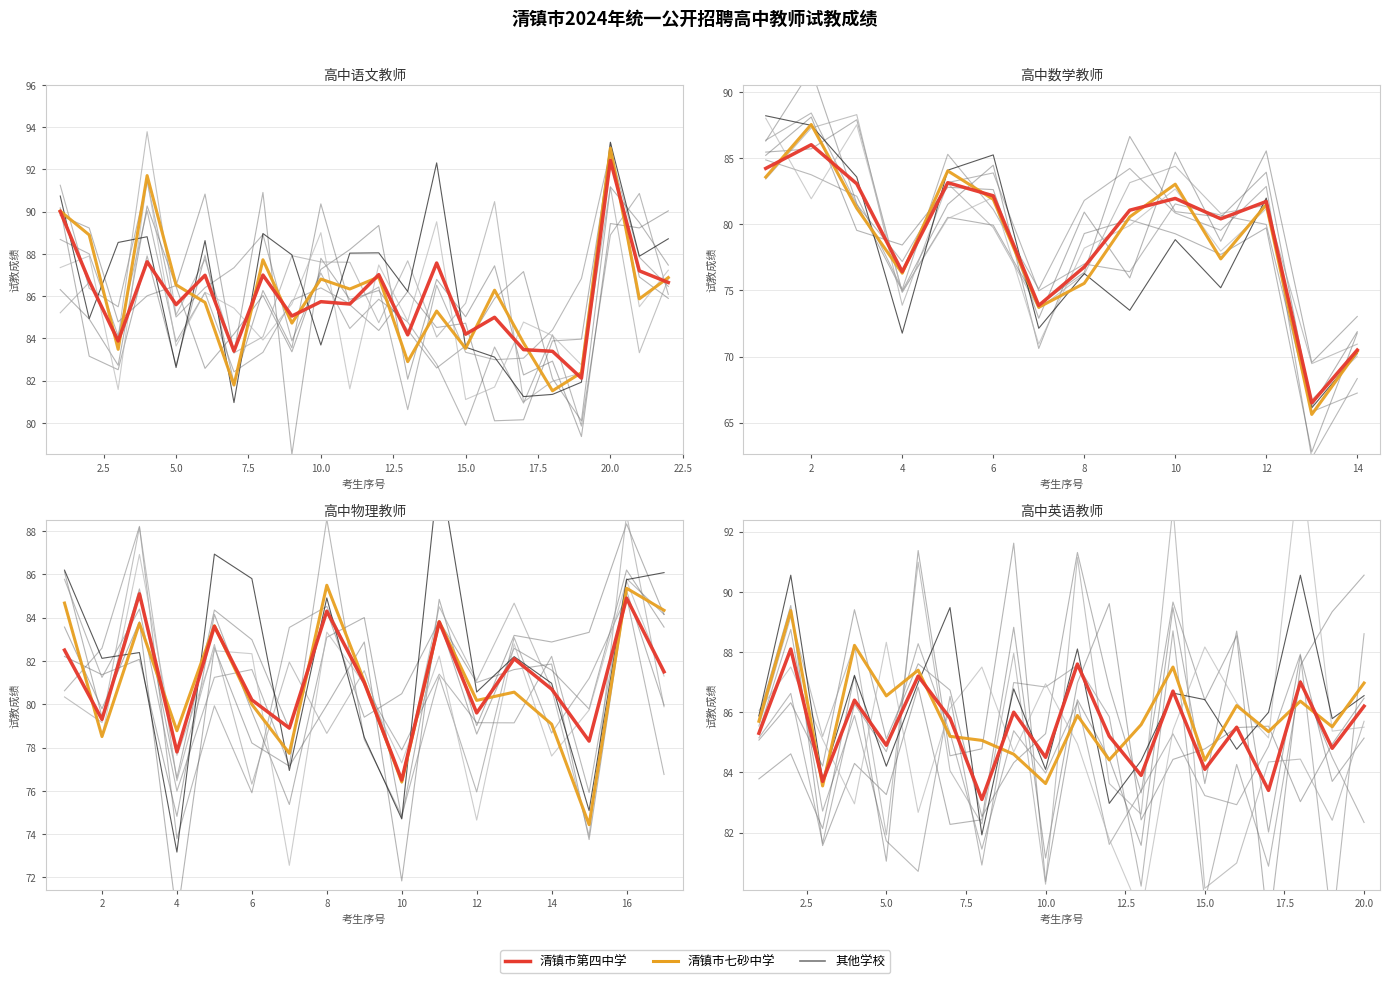

What is the label of the 13th point from the right?

17.5